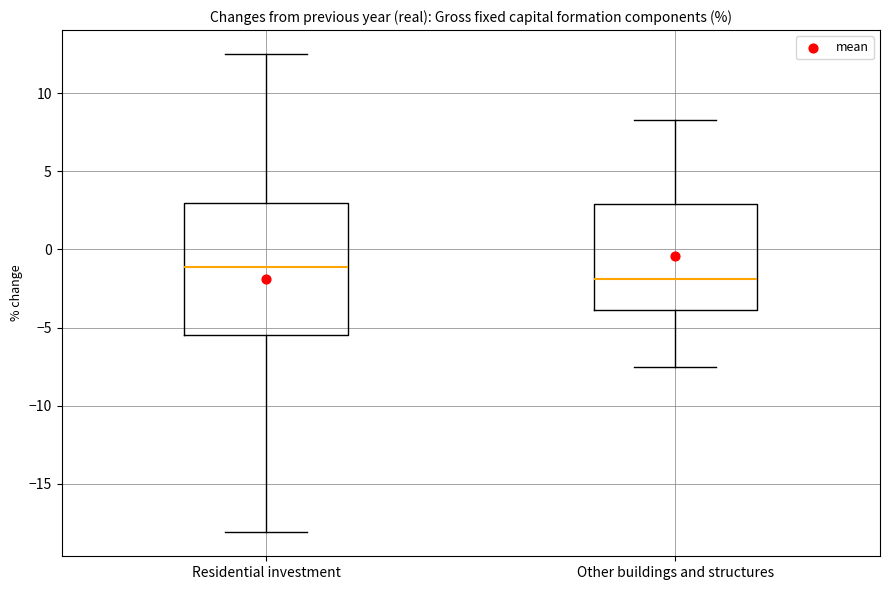

Which box is the tallest, from its lower edge to its upper edge?

Residential investment